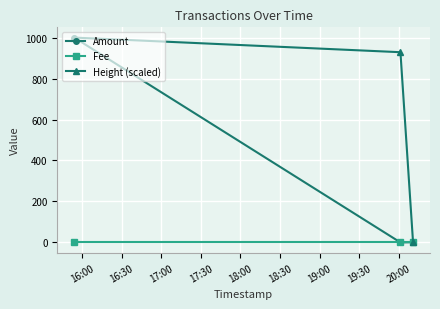

What is the average value of the Height (scaled) series?

642.9